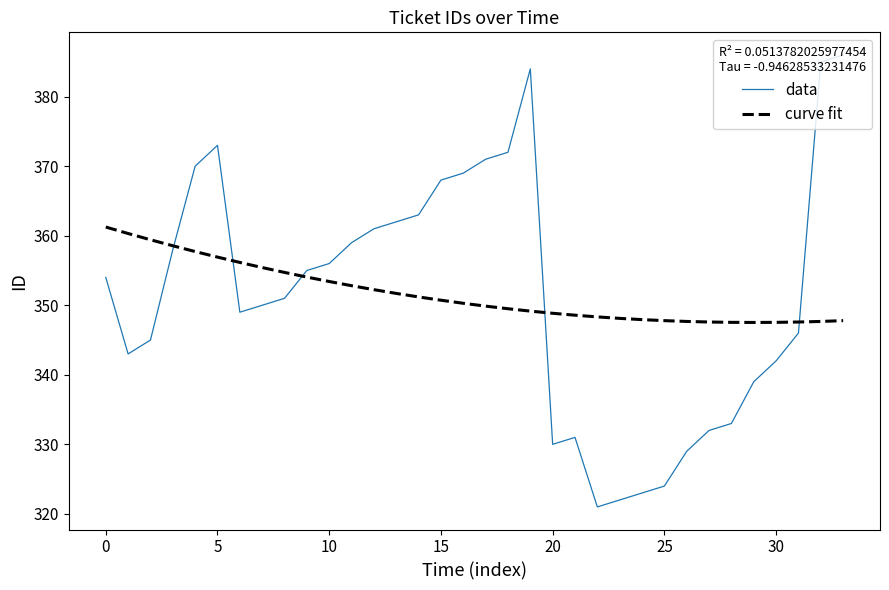

What is the lowest value of the data series?

321.0